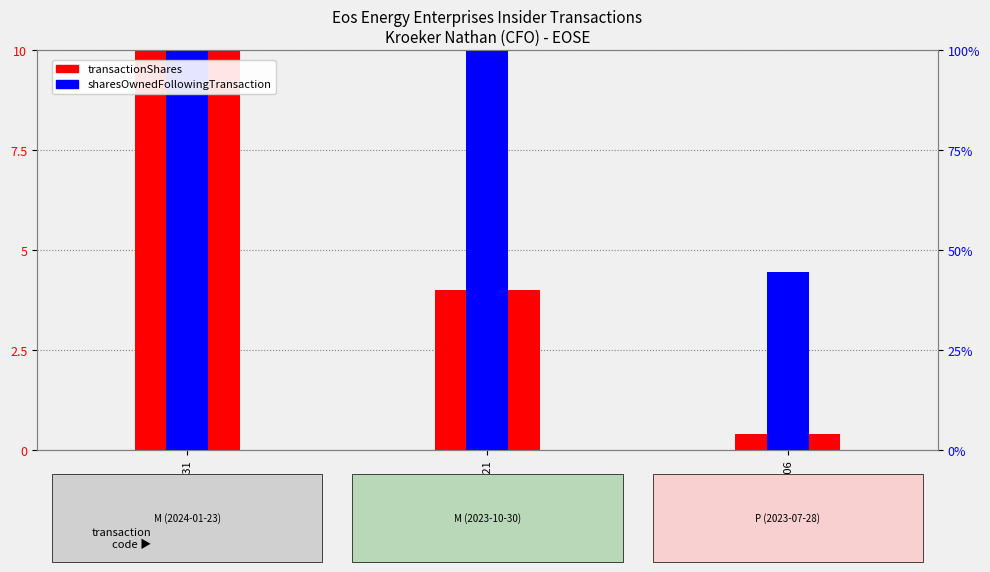

What is the value of the sharesOwnedFollowingTransaction bar at the 3rd from the left?

4.5